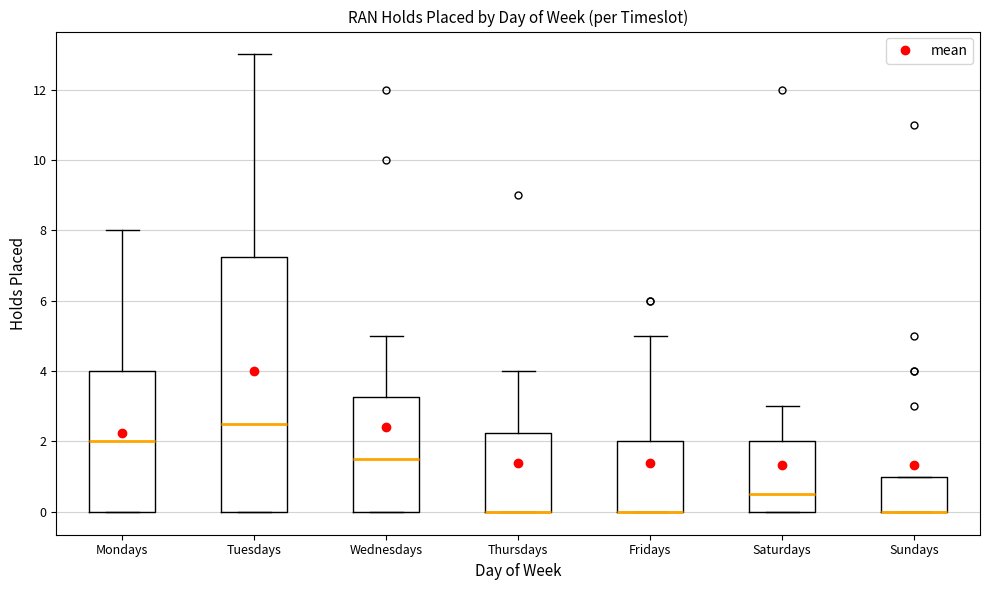

Reading left to right, transcribe this box plot: for each box, give where its median line is, the range the box spans, and where its two whiskers end, as read against the y-axis. The values are not printed on the chart, so give them approximately, as read against the axis.

Mondays: median 2.0, box 0.0 to 4.0, whiskers 0.0 to 8.0
Tuesdays: median 2.6, box 0.0 to 7.2, whiskers 0.0 to 13.0
Wednesdays: median 1.6, box 0.0 to 3.2, whiskers 0.0 to 5.0
Thursdays: median 0.0 (drawn on the box's lower edge), box 0.0 to 2.2, whiskers 0.0 to 4.0
Fridays: median 0.0 (drawn on the box's lower edge), box 0.0 to 2.0, whiskers 0.0 to 5.0
Saturdays: median 0.6, box 0.0 to 2.0, whiskers 0.0 to 3.0
Sundays: median 0.0 (drawn on the box's lower edge), box 0.0 to 1.0, whiskers 0.0 to 1.0